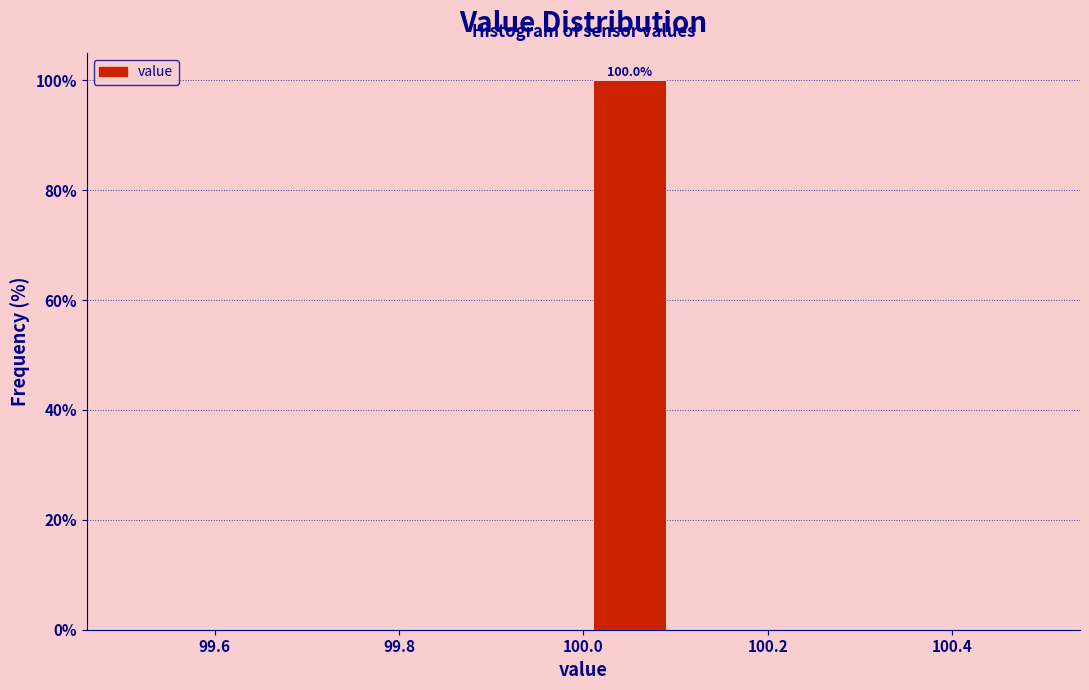

Over which range of the x-axis is the bar tallest?

100.0 to 100.1